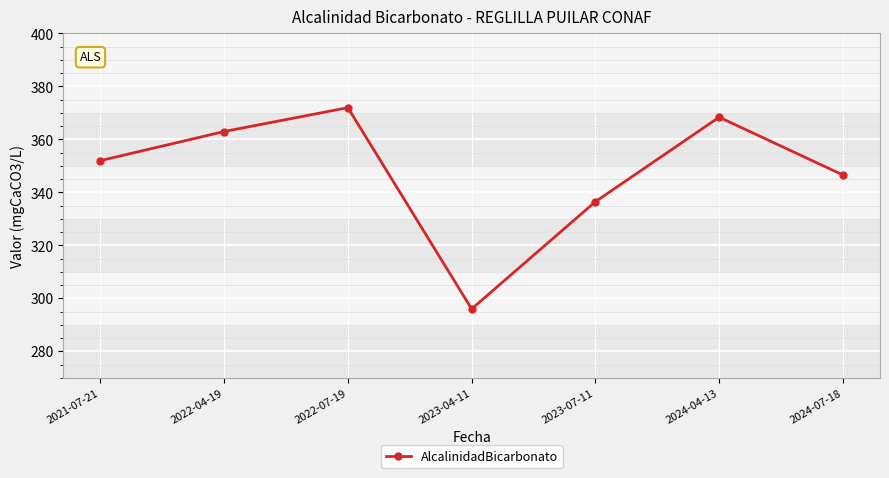

Which category has the lowest value across all series?

2023-04-11